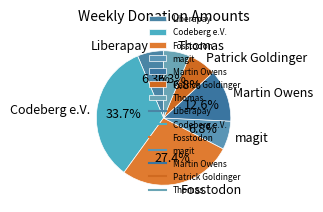

What is the total percentage of Liberapay and Thomas?

12.6%